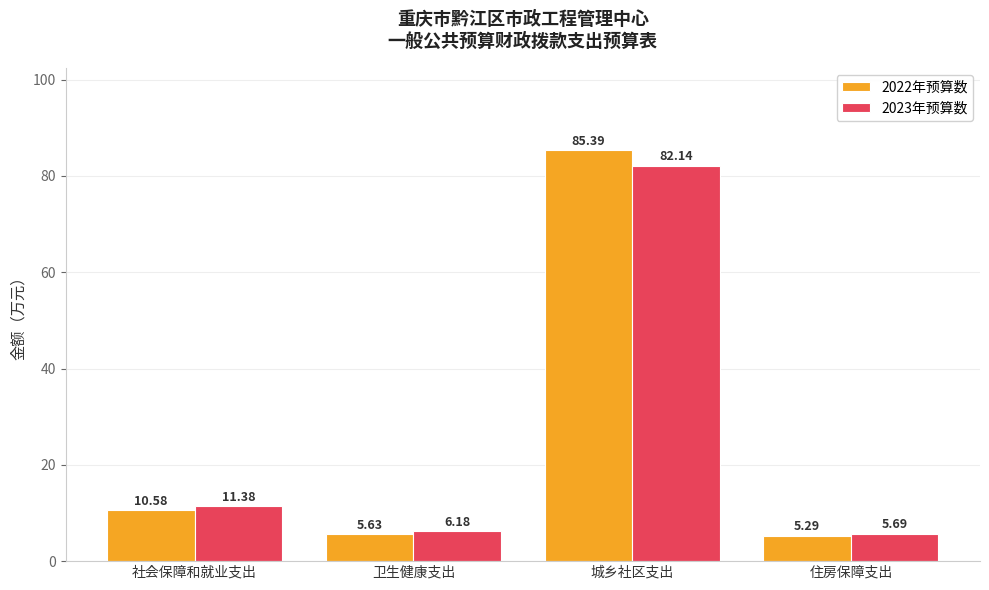

What is the sum of all 2023年预算数 values?

105.4